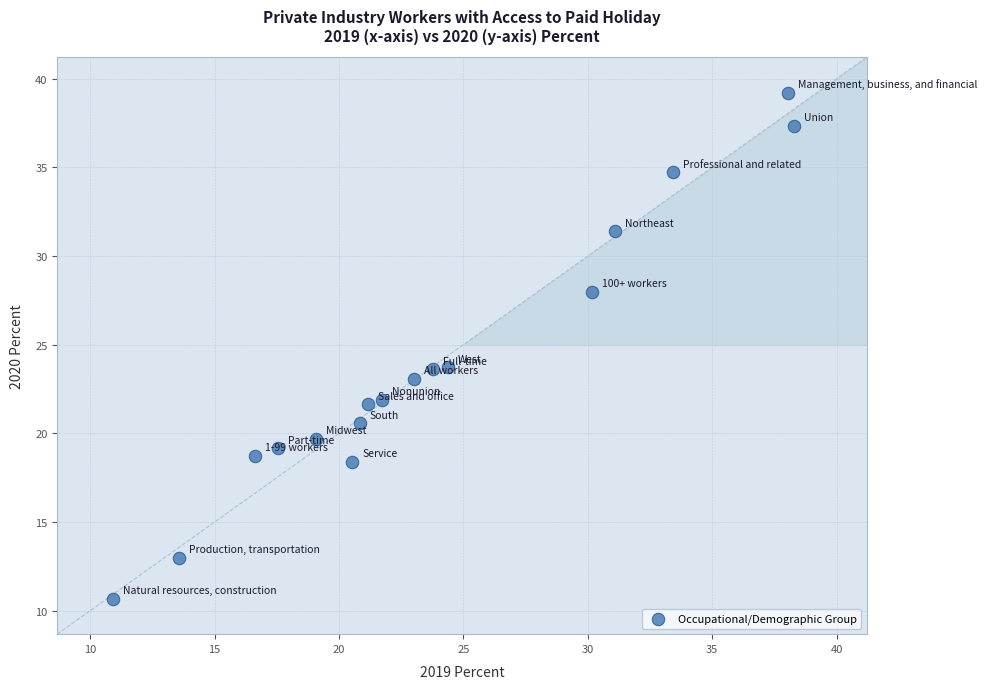

What is the range of Y values (max minus min)?

28.5